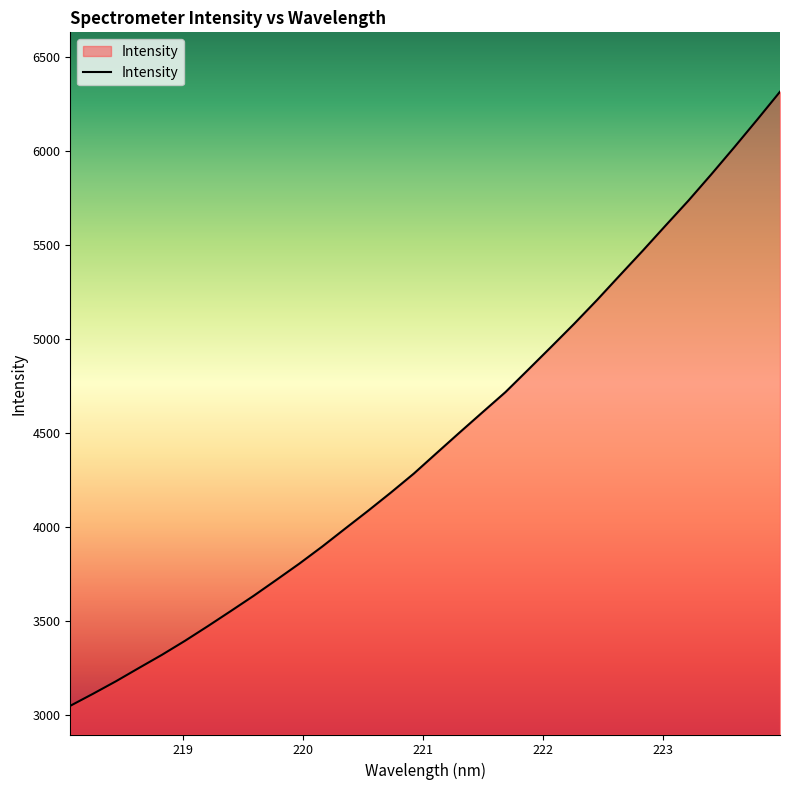

True or false: the data has more than 2 interior local peaks.

False